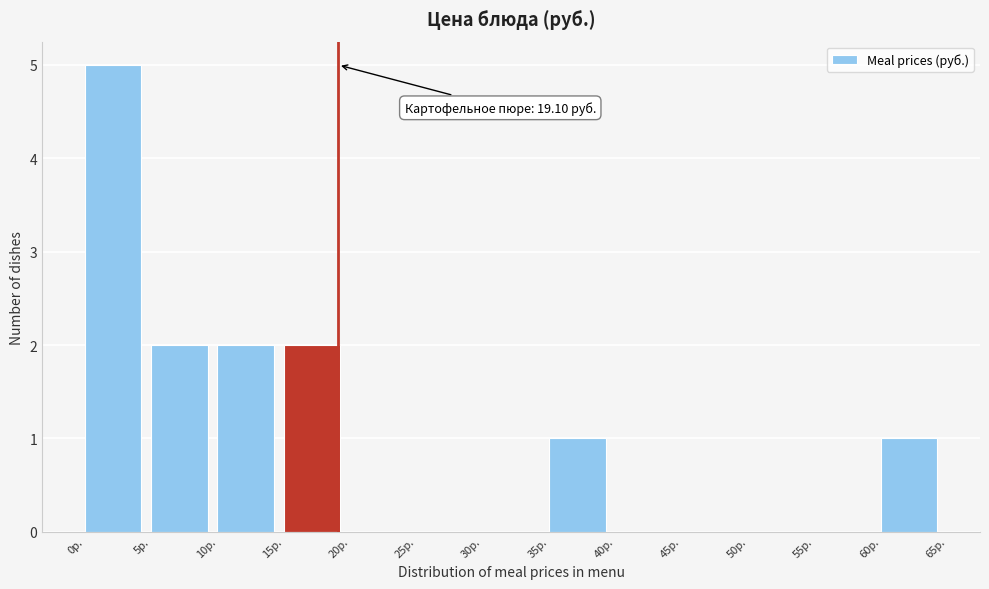

Which range on the x-axis has the tallest bar?

0 to 5